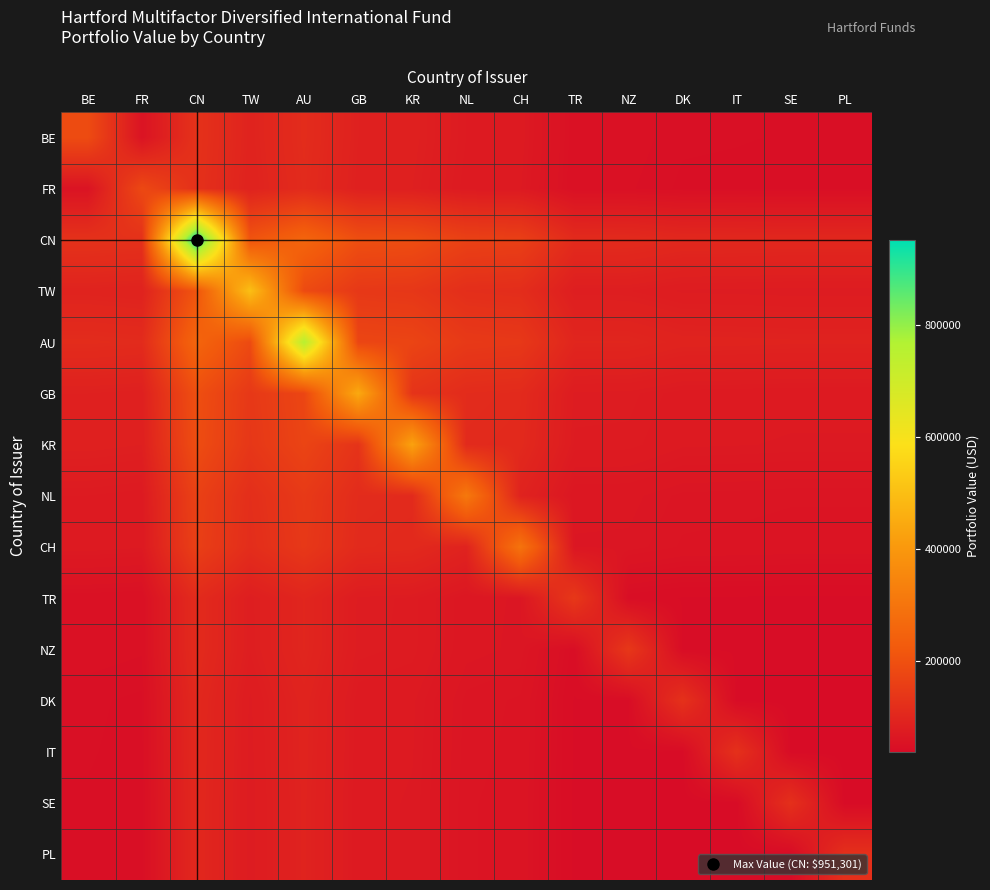

Reading left to right, what are all the values shown in this chart?

BE: BE=187254.5	FR=55061.9	CN=126618.2	TW=91984.0	AU=112781.1	GB=86648.5	KR=84764.8	NL=72303.1	CH=70522.9	TR=48775.3	NZ=48635.2	DK=45951.4	IT=45723.3	SE=45355.0	PL=45349.4
FR: BE=55061.9	FR=179898.7	CN=124106.4	TW=90159.3	AU=110543.8	GB=84929.6	KR=83083.2	NL=70868.8	CH=69123.8	TR=47807.7	NZ=47670.4	DK=45039.8	IT=44816.2	SE=44455.3	PL=44449.7
CN: BE=126618.2	FR=124106.4	CN=951300.5	TW=207326.7	AU=254202.1	GB=195300.7	KR=191054.9	NL=162967.1	CH=158954.5	TR=109936.6	NZ=109621.0	DK=103571.7	IT=103057.7	SE=102227.6	PL=102214.9
TW: BE=91984.0	FR=90159.3	CN=207326.7	TW=502053.7	AU=184669.5	GB=141879.6	KR=138795.2	NL=118390.3	CH=115475.3	TR=79865.4	NZ=79636.1	DK=75241.5	IT=74868.0	SE=74265.0	PL=74255.8
AU: BE=112781.1	FR=110543.8	CN=254202.1	TW=184669.5	AU=754740.9	GB=173957.8	KR=170176.0	NL=145157.7	CH=141583.6	TR=97922.5	NZ=97641.4	DK=92253.2	IT=91795.3	SE=91055.9	PL=91044.6
GB: BE=86648.5	FR=84929.6	CN=195300.7	TW=141879.6	AU=173957.8	GB=445499.7	KR=130744.4	NL=111523.1	CH=108777.1	TR=75232.8	NZ=75016.8	DK=70877.1	IT=70525.3	SE=69957.3	PL=69948.6
KR: BE=84764.8	FR=83083.2	CN=191054.9	TW=138795.2	AU=170176.0	GB=130744.4	KR=426340.1	NL=109098.6	CH=106412.3	TR=73597.2	NZ=73386.0	DK=69336.3	IT=68992.1	SE=68436.4	PL=68427.9
NL: BE=72303.1	FR=70868.8	CN=162967.1	TW=118390.3	AU=145157.7	GB=111523.1	KR=109098.6	NL=310198.3	CH=90768.2	TR=62777.4	NZ=62597.2	DK=59142.8	IT=58849.3	SE=58375.3	PL=58368.0
CH: BE=70522.9	FR=69123.8	CN=158954.5	TW=115475.3	AU=141583.6	GB=108777.1	KR=106412.3	NL=90768.2	CH=295110.9	TR=61231.7	NZ=61055.9	DK=57686.6	IT=57400.3	SE=56938.0	PL=56930.9
TR: BE=48775.3	FR=47807.7	CN=109936.6	TW=79865.4	AU=97922.5	GB=75232.8	KR=73597.2	NL=62777.4	CH=61231.7	TR=141164.2	NZ=42227.7	DK=39897.4	IT=39699.4	SE=39379.6	PL=39374.7
NZ: BE=48635.2	FR=47670.4	CN=109621.0	TW=79636.1	AU=97641.4	GB=75016.8	KR=73386.0	NL=62597.2	CH=61055.9	TR=42227.7	NZ=140354.9	DK=39782.9	IT=39585.4	SE=39266.6	PL=39261.7
DK: BE=45951.4	FR=45039.8	CN=103571.7	TW=75241.5	AU=92253.2	GB=70877.1	KR=69336.3	NL=59142.8	CH=57686.6	TR=39897.4	NZ=39782.9	DK=125291.6	IT=37400.9	SE=37099.7	PL=37095.1
IT: BE=45723.3	FR=44816.2	CN=103057.7	TW=74868.0	AU=91795.3	GB=70525.3	KR=68992.1	NL=58849.3	CH=57400.3	TR=39699.4	NZ=39585.4	DK=37400.9	IT=124051.0	SE=36915.6	PL=36911.0
SE: BE=45355.0	FR=44455.3	CN=102227.6	TW=74265.0	AU=91055.9	GB=69957.3	KR=68436.4	NL=58375.3	CH=56938.0	TR=39379.6	NZ=39266.6	DK=37099.7	IT=36915.6	SE=122060.8	PL=36613.7
PL: BE=45349.4	FR=44449.7	CN=102214.9	TW=74255.8	AU=91044.6	GB=69948.6	KR=68427.9	NL=58368.0	CH=56930.9	TR=39374.7	NZ=39261.7	DK=37095.1	IT=36911.0	SE=36613.7	PL=122030.3